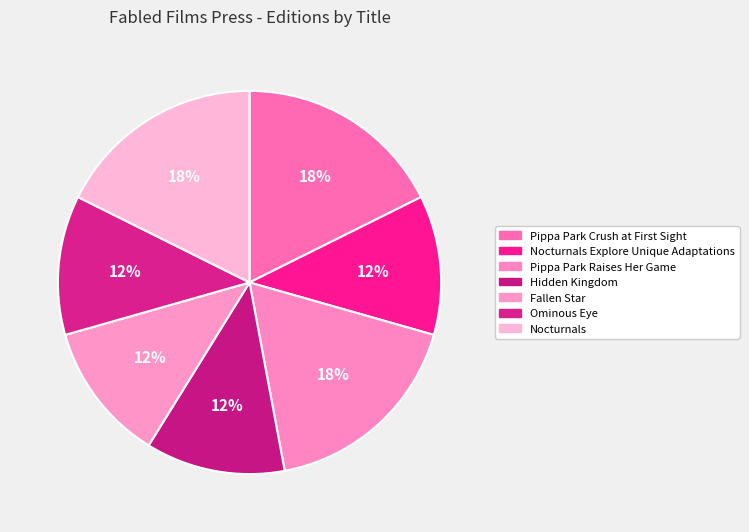

Does Nocturnals account for over 50% of the chart?

No